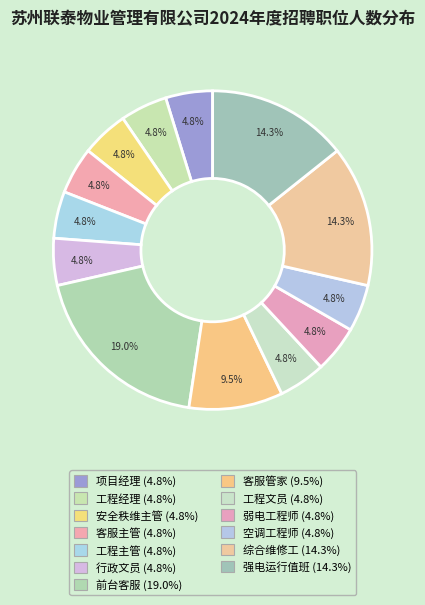

Count the number of slices in the pie.

13